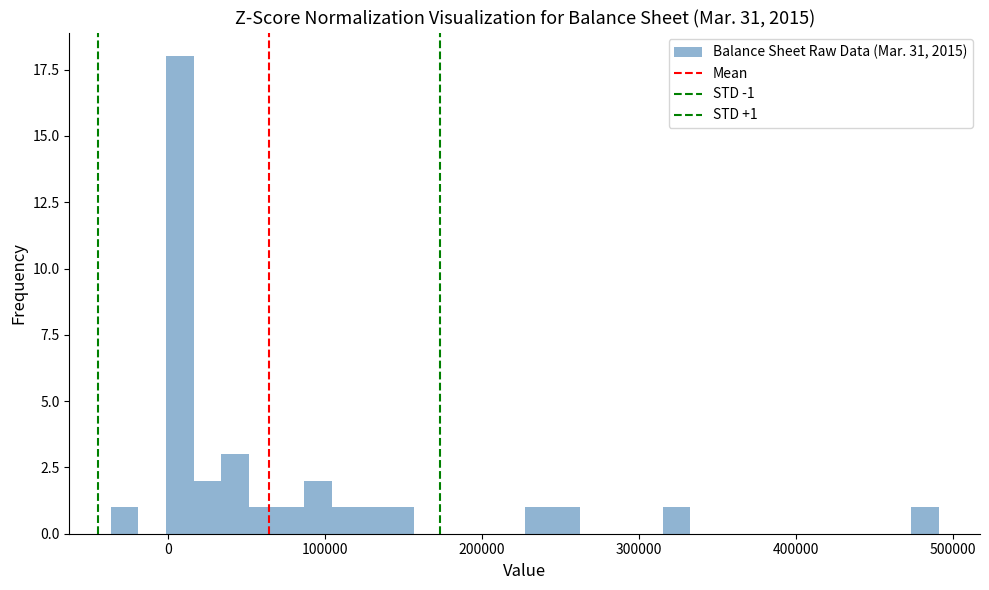

Read against the x-axis, roughly where is the centre of the tallest bar?

10000